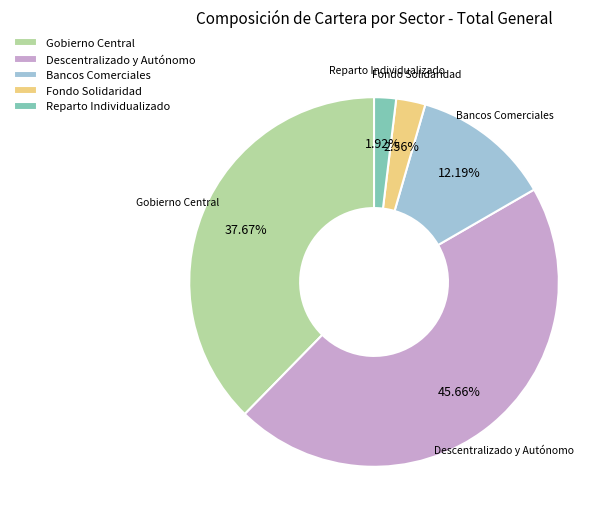

Which has a higher value, Reparto Individualizado or Gobierno Central?

Gobierno Central